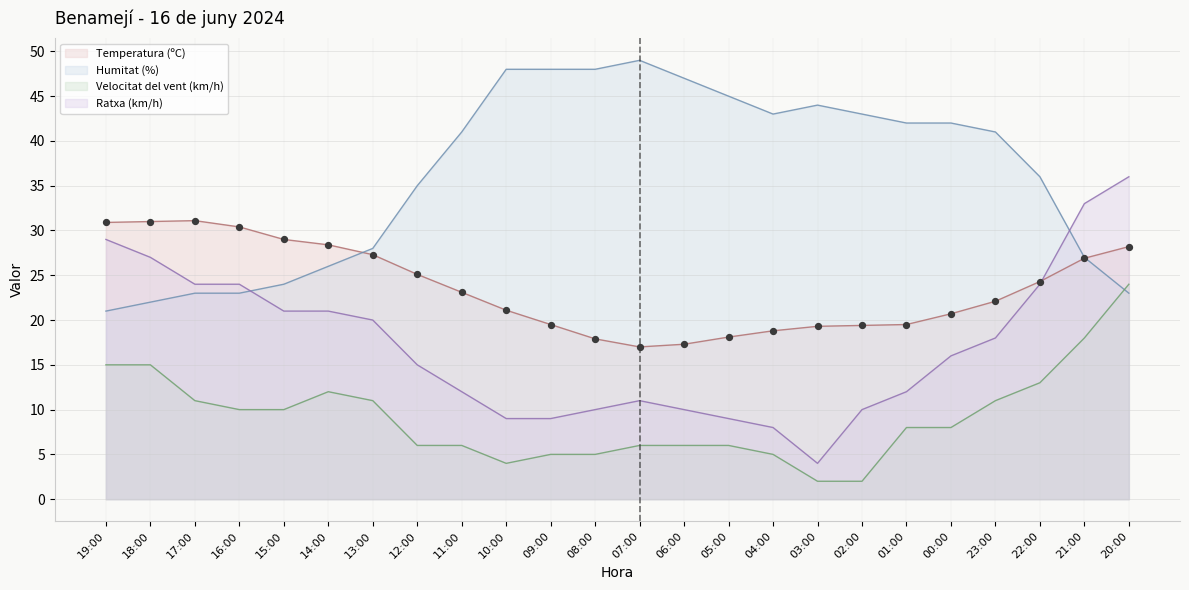

Which series has the largest total across all categories?

Humitat (%)